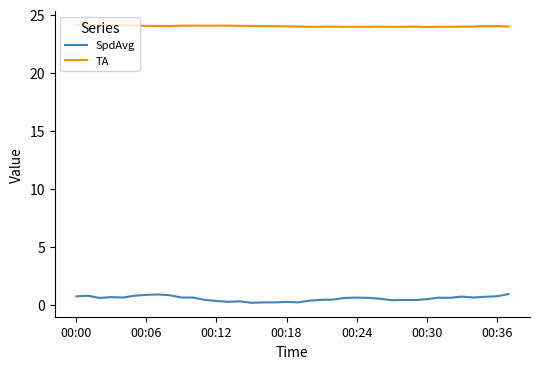

What is the minimum value shown in the chart?

0.2